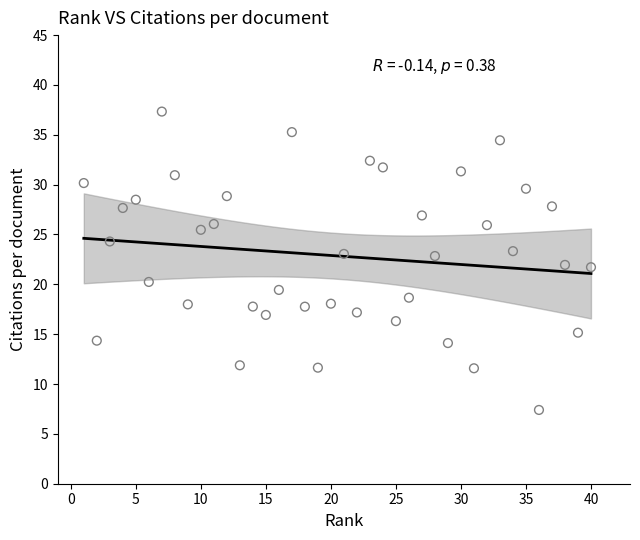

What is the range of Y values (max minus min)?

29.9